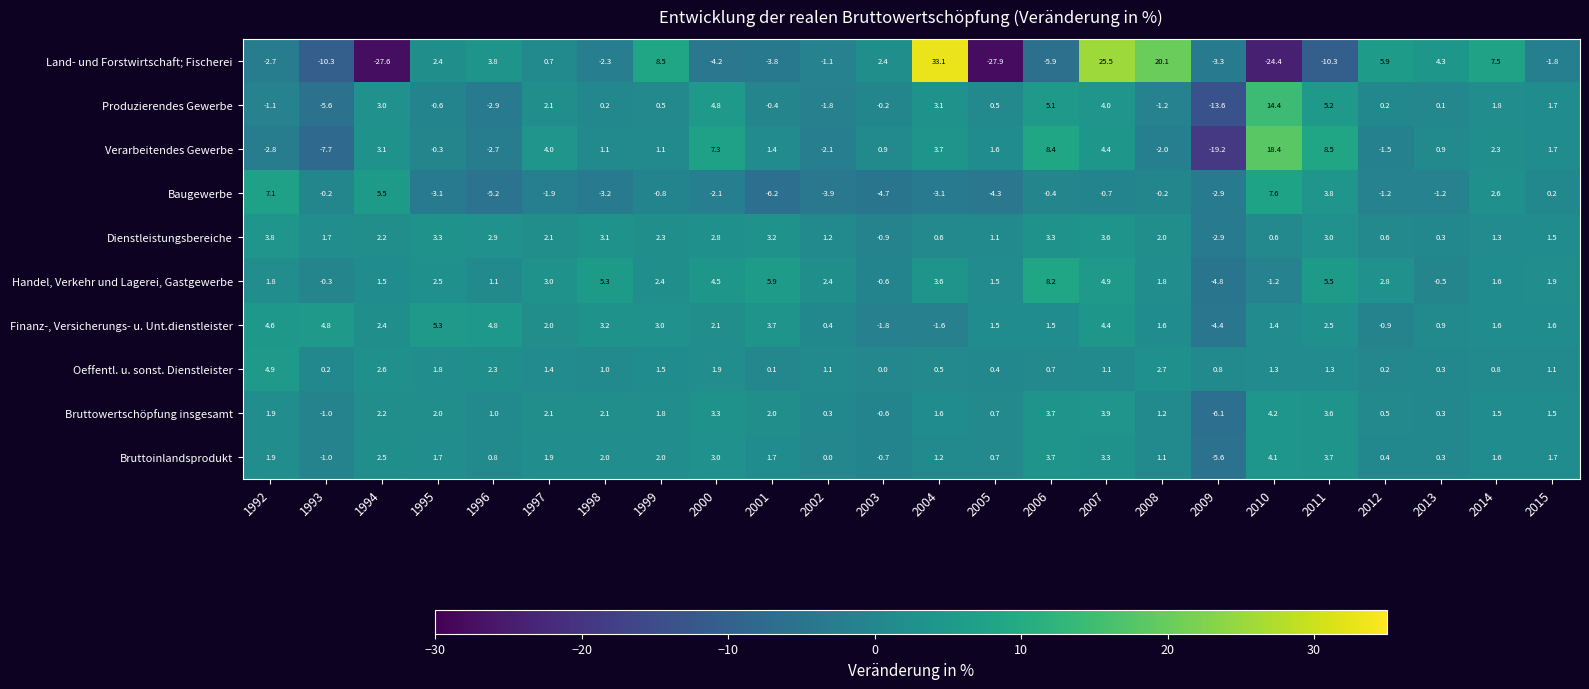

What is the spread (max minus min) of values at 2012?

7.4